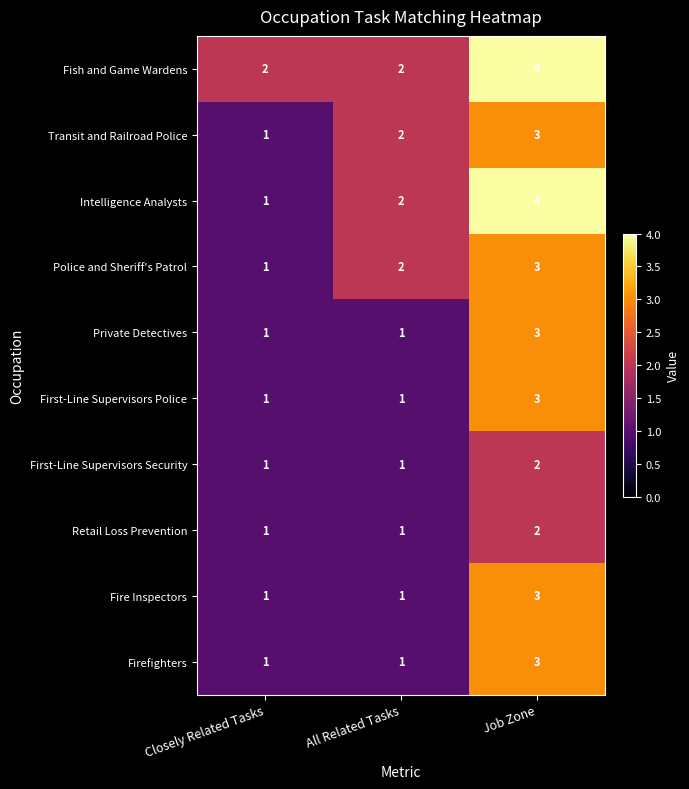

True or false: Intelligence Analysts has a value of 4 at Job Zone.

True